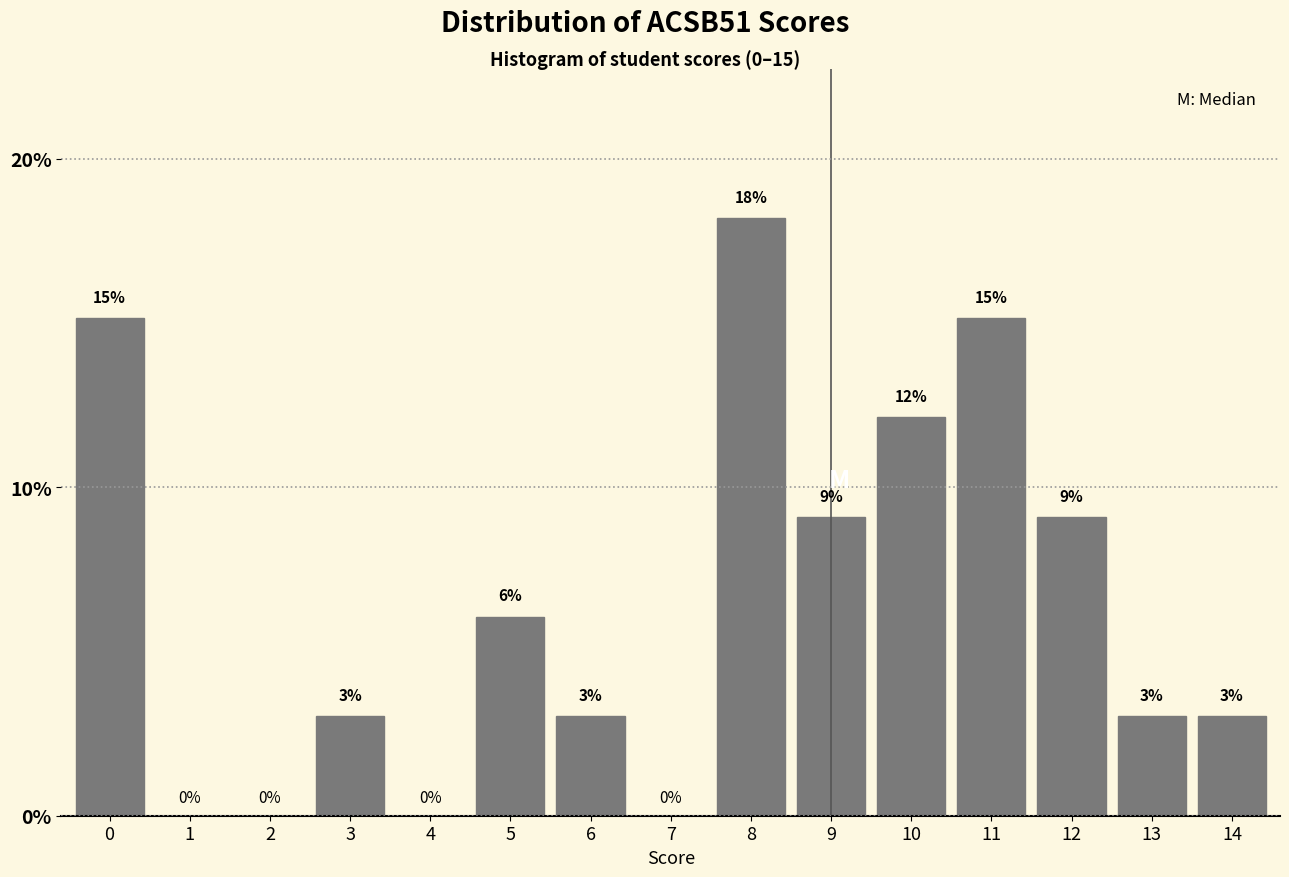

Which category has the highest value across all series?

8